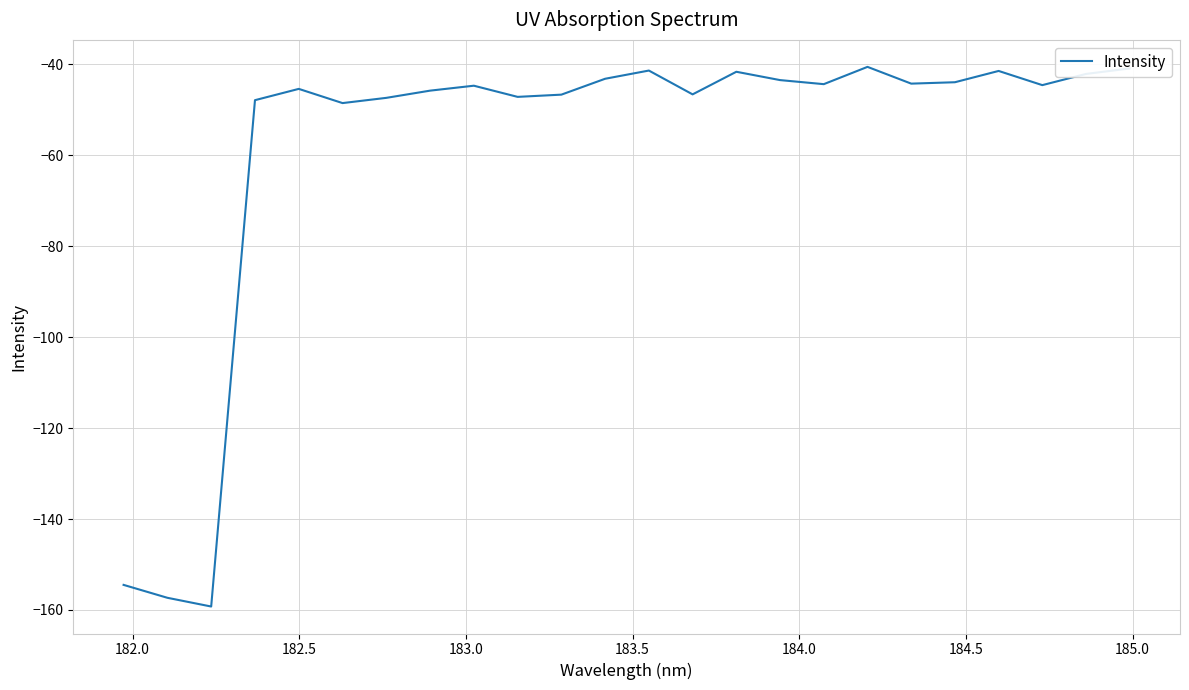

What is the minimum value shown in the chart?

-159.3